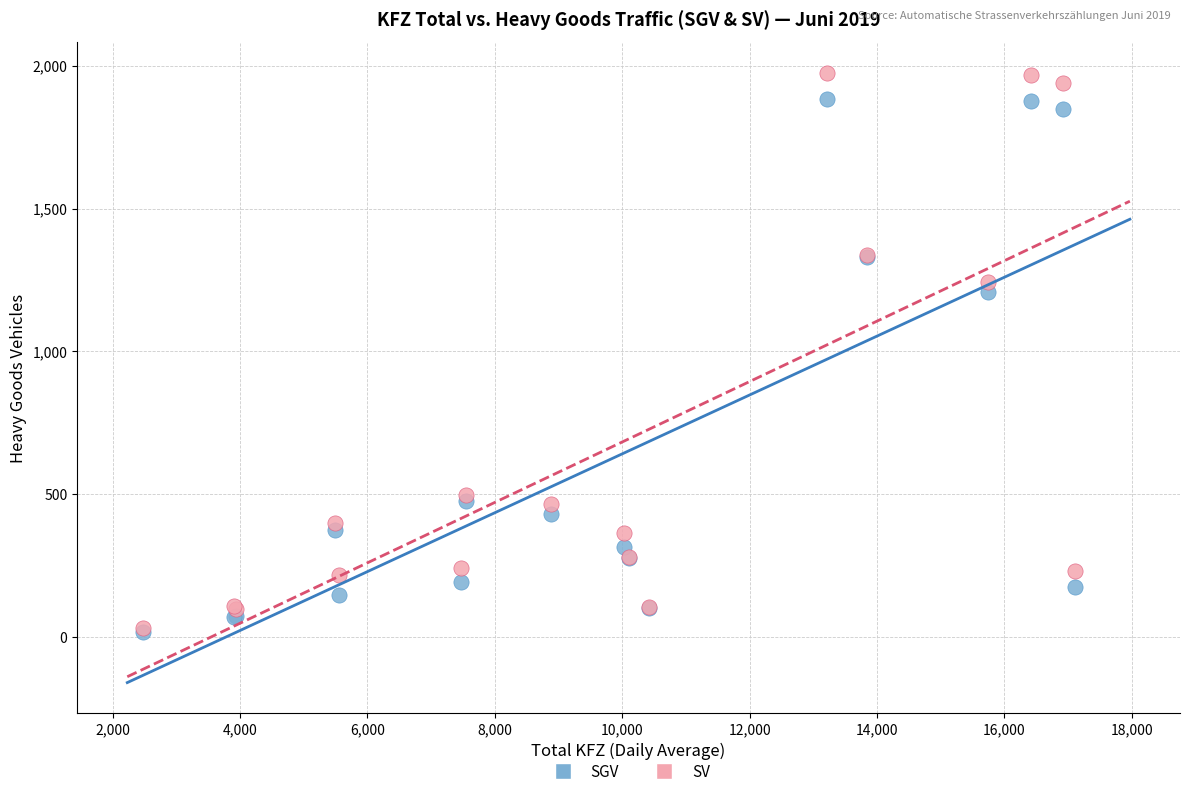

Across all series, what Y value is closest to 997?

1209